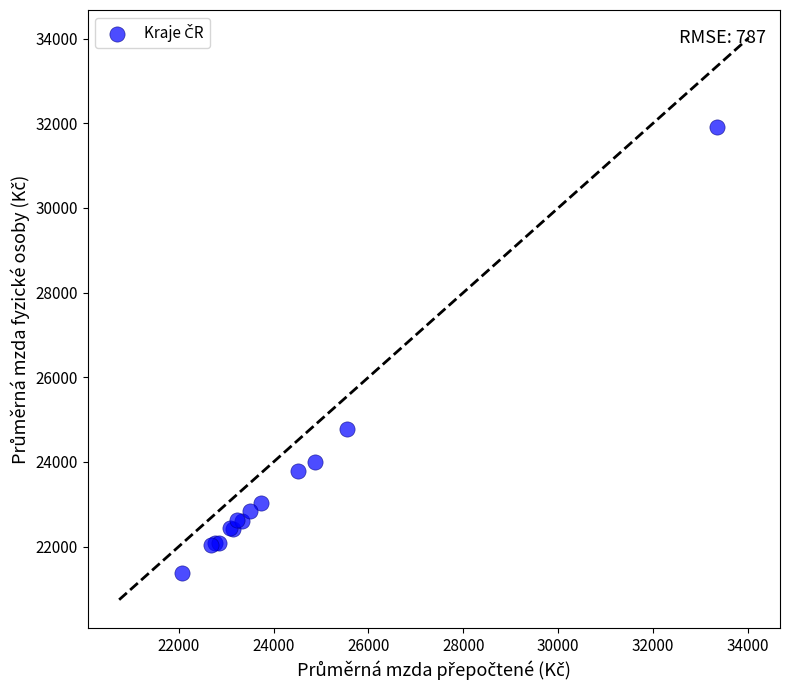

What Y value in the scatter plot is closest to 26644?

24786